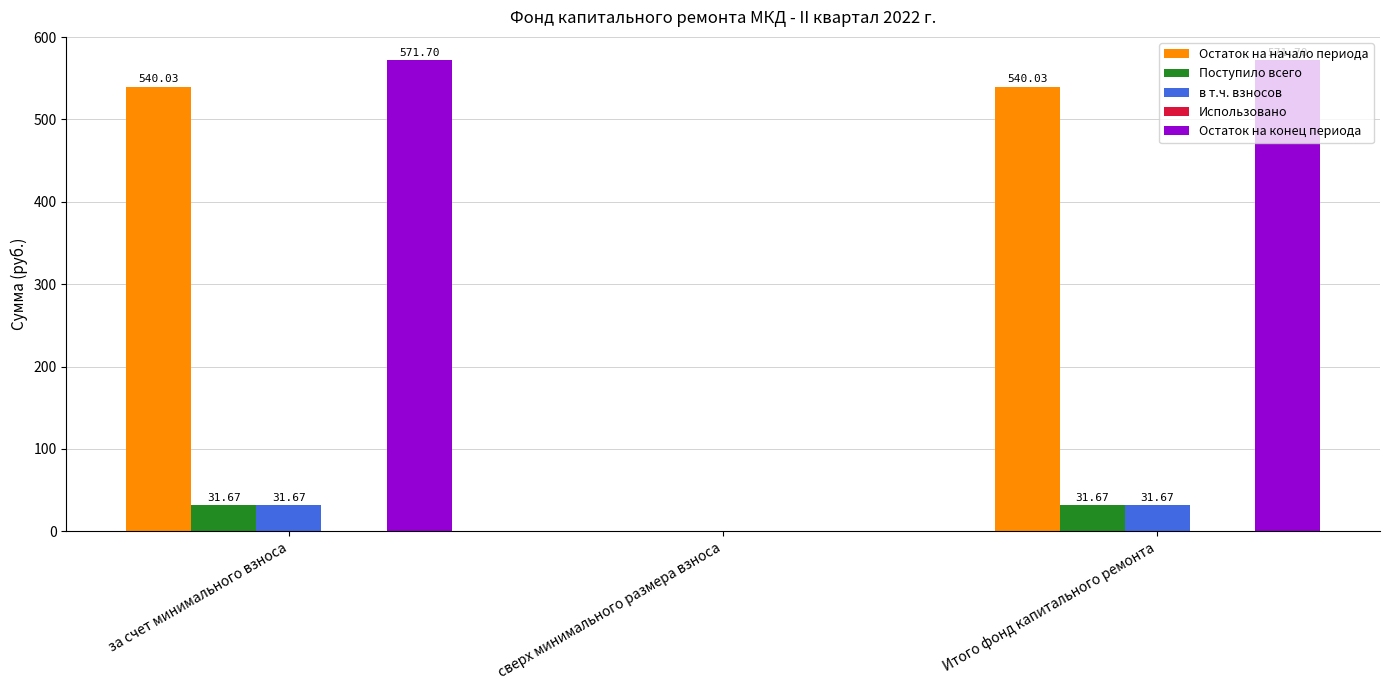

Where is Остаток на начало периода nearest to the value 270?

сверх минимального размера взноса